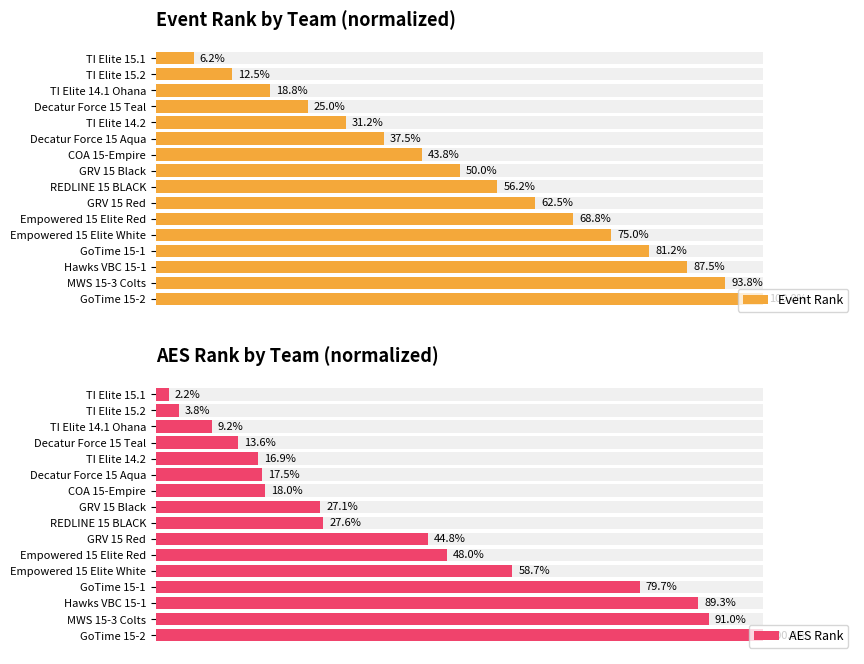

How many data points in AES Rank are less than 27?

7